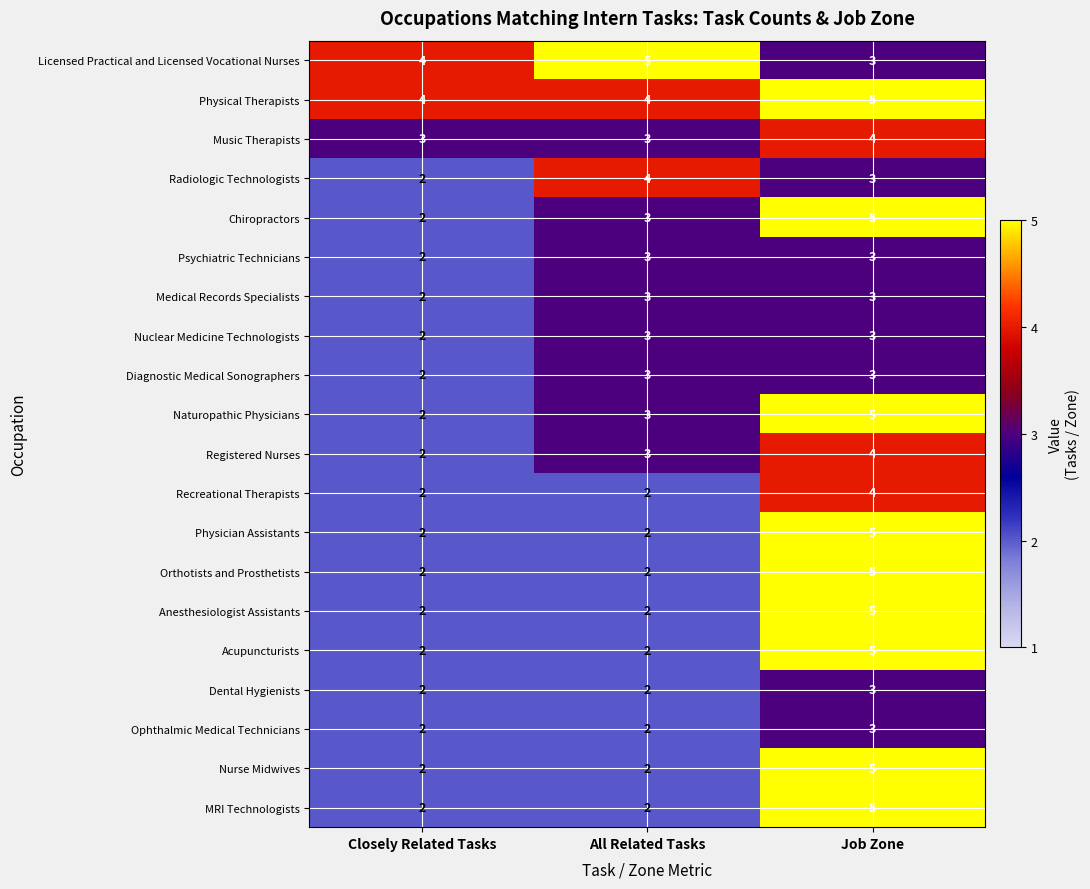

At how many categories does at least one series exceed 3?

3